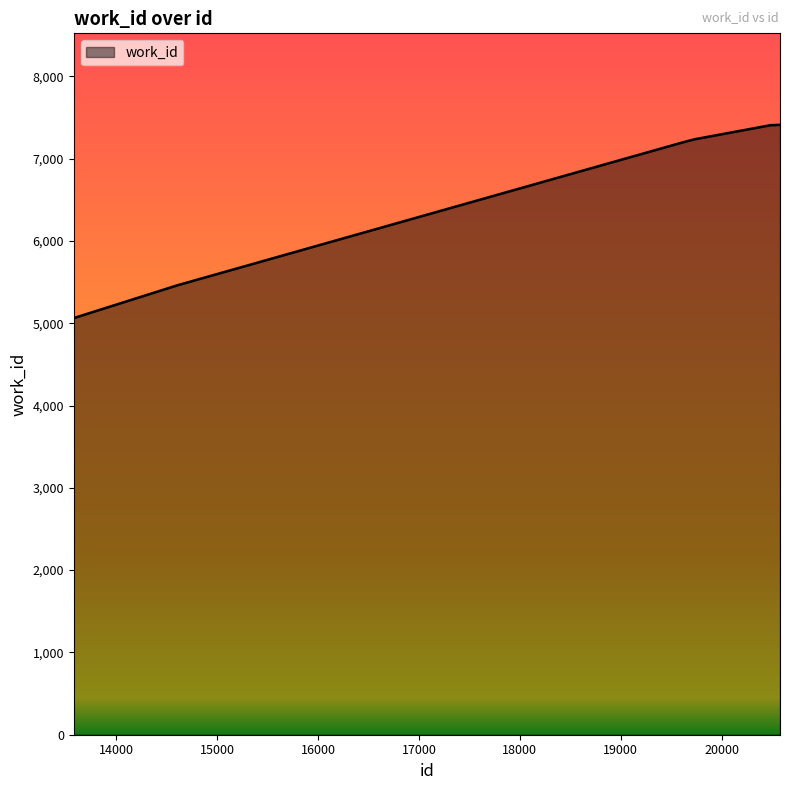

What is the smallest value displayed?

5063